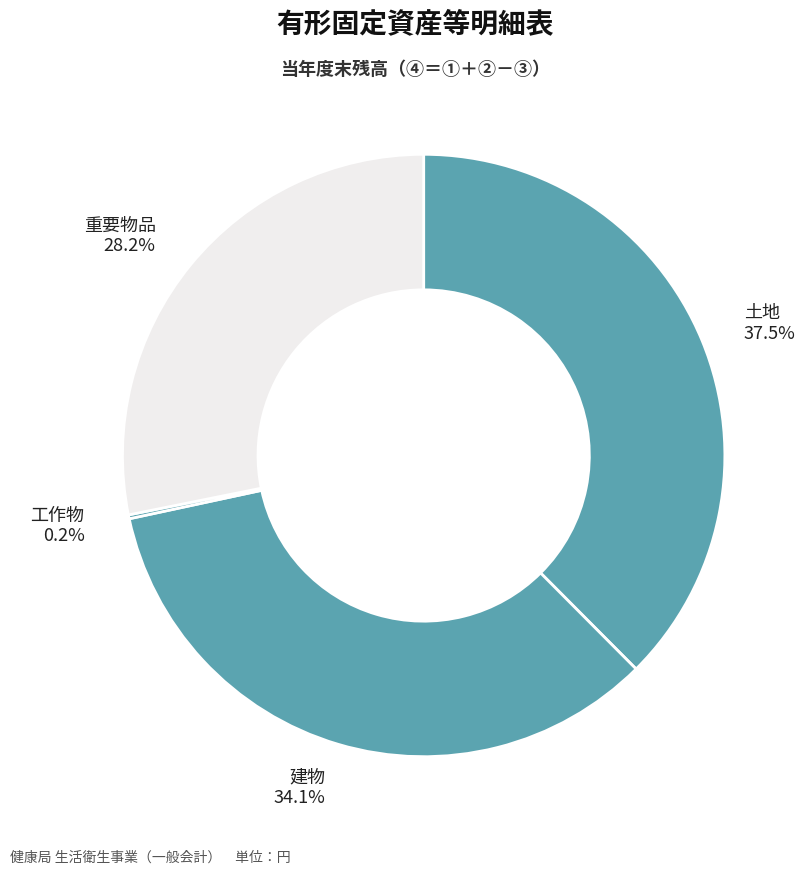

The 土地 slice represents 25% of the pie. True or false?

False